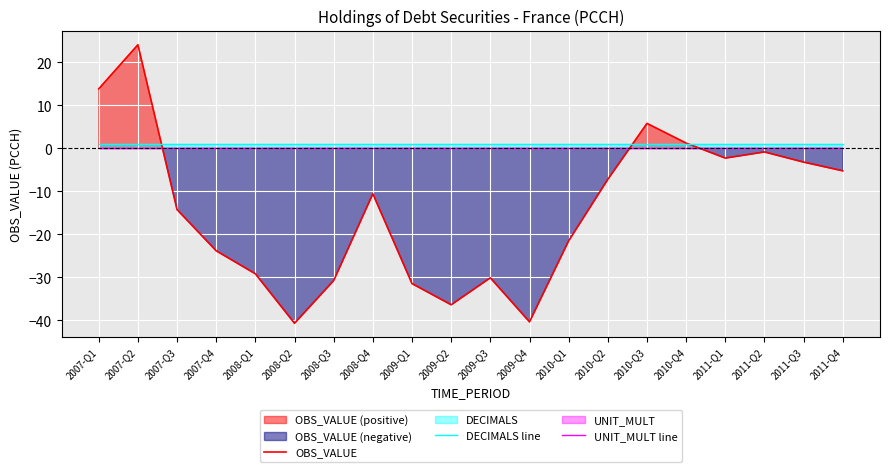

Which series has the largest total across all categories?

DECIMALS line